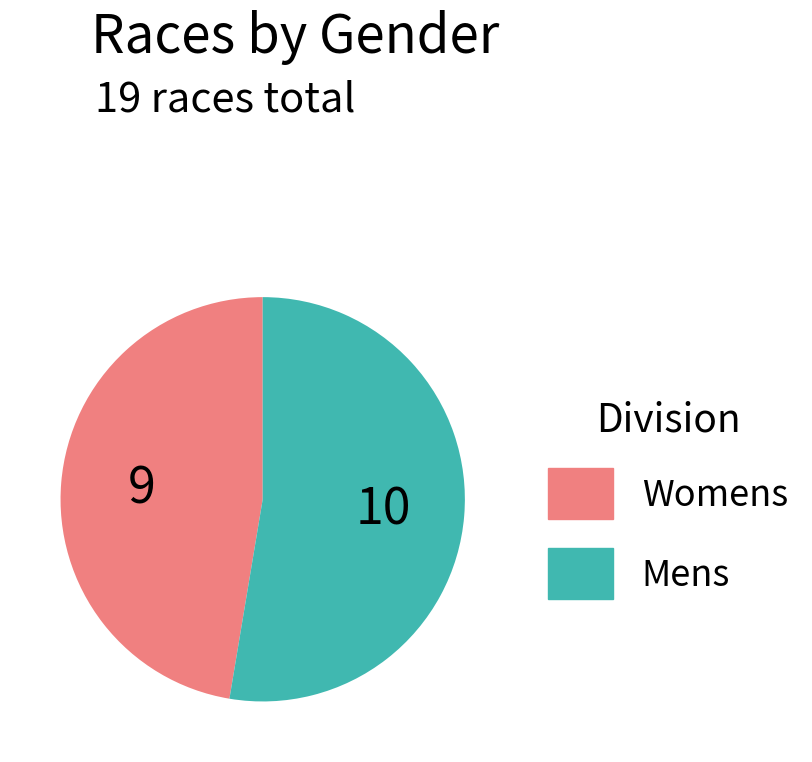

Rank the categories by value from lowest to highest.

Womens, Mens